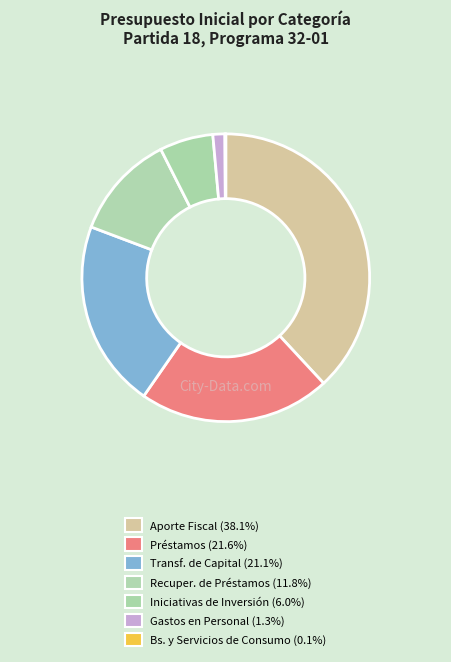

How many slices are in this pie chart?

7